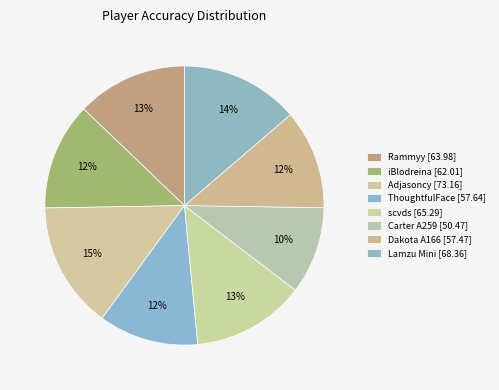

Which category has the smallest portion of the pie?

Carter A259